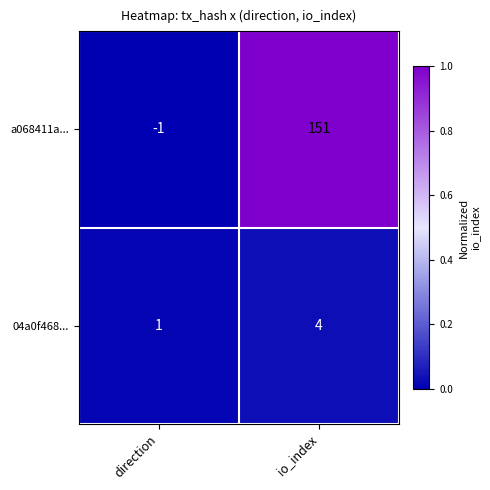

Reading left to right, transcribe all the data shown in this chart.

a068411a...: direction=-1	io_index=151
04a0f468...: direction=1	io_index=4